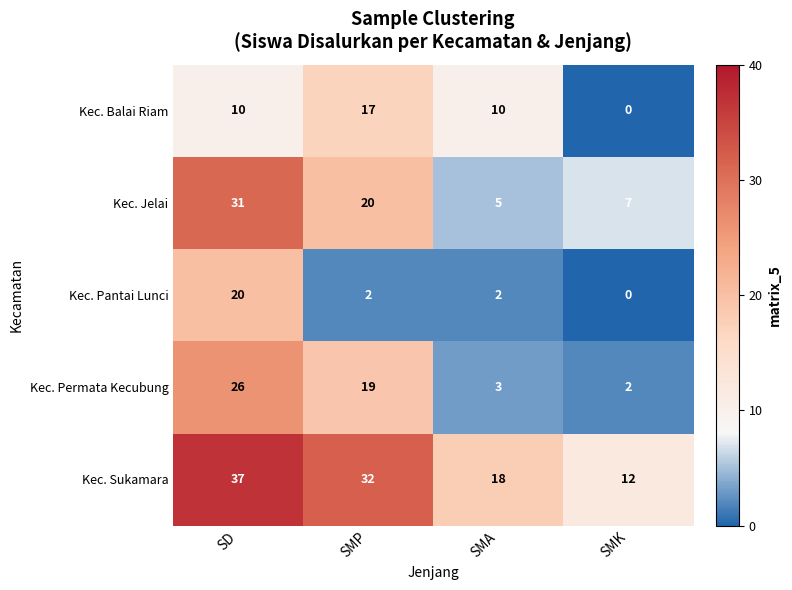

At how many categories does at least one series exceed 36?

1